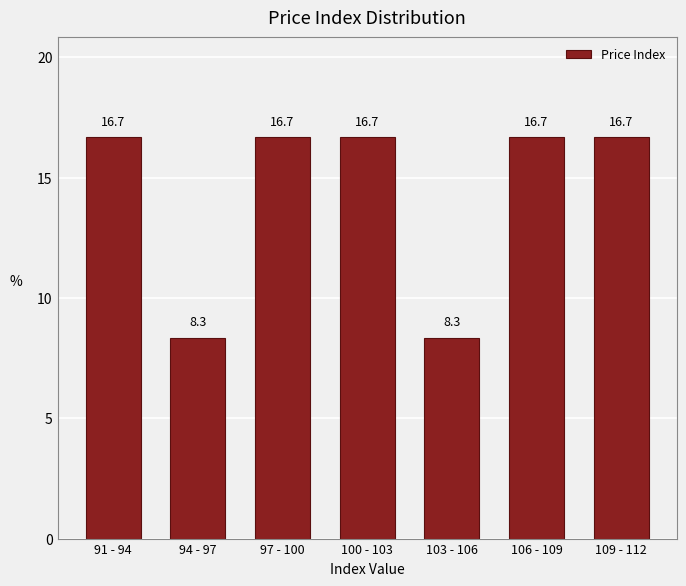

Reading left to right, transcribe all the data shown in this chart.

91 - 94=16.7	94 - 97=8.3	97 - 100=16.7	100 - 103=16.7	103 - 106=8.3	106 - 109=16.7	109 - 112=16.7